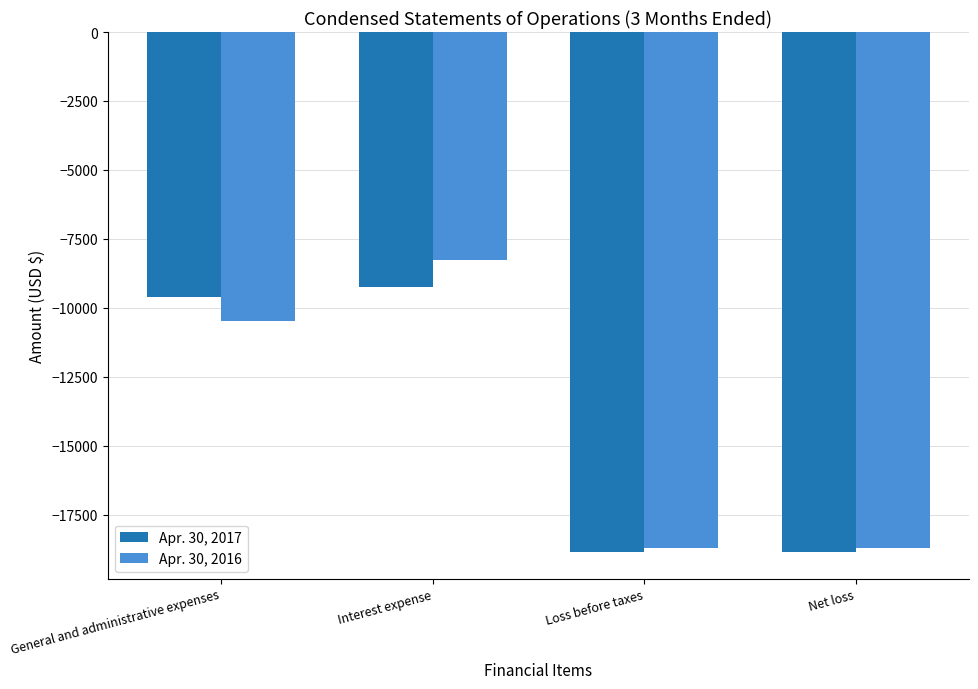

At which label is Apr. 30, 2016 closest to -13491?

General and administrative expenses